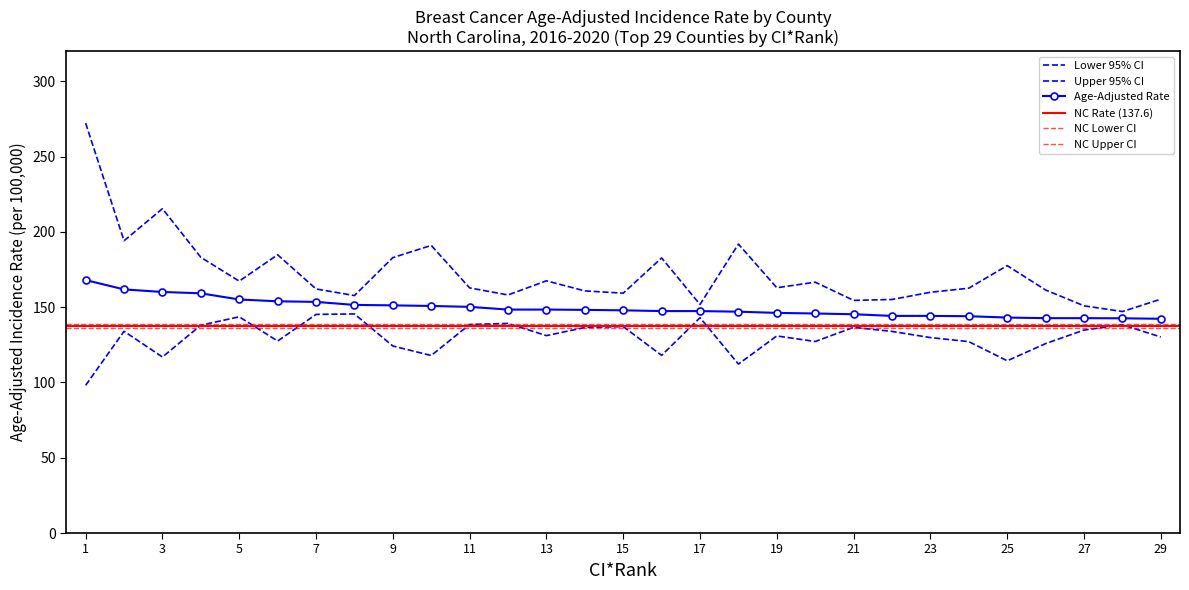

List the series in order of their overall mean, lowest first.

Lower 95% CI, Age-Adjusted Rate, Upper 95% CI